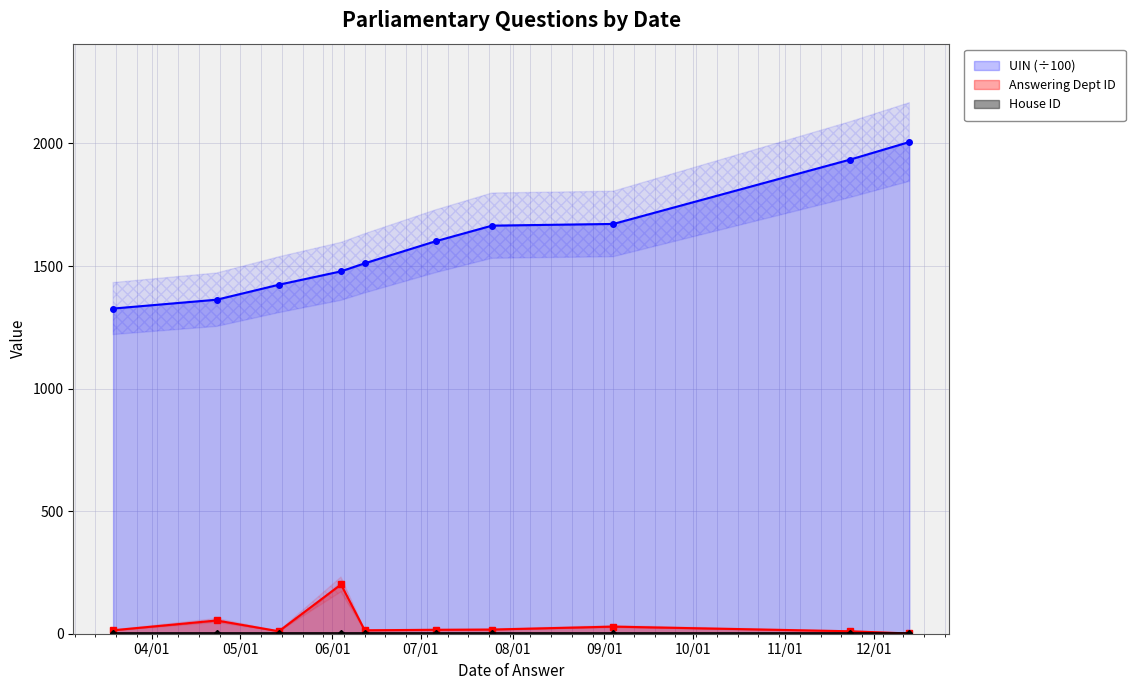

How many values in the UIN (÷100) series exceed 1601?

5